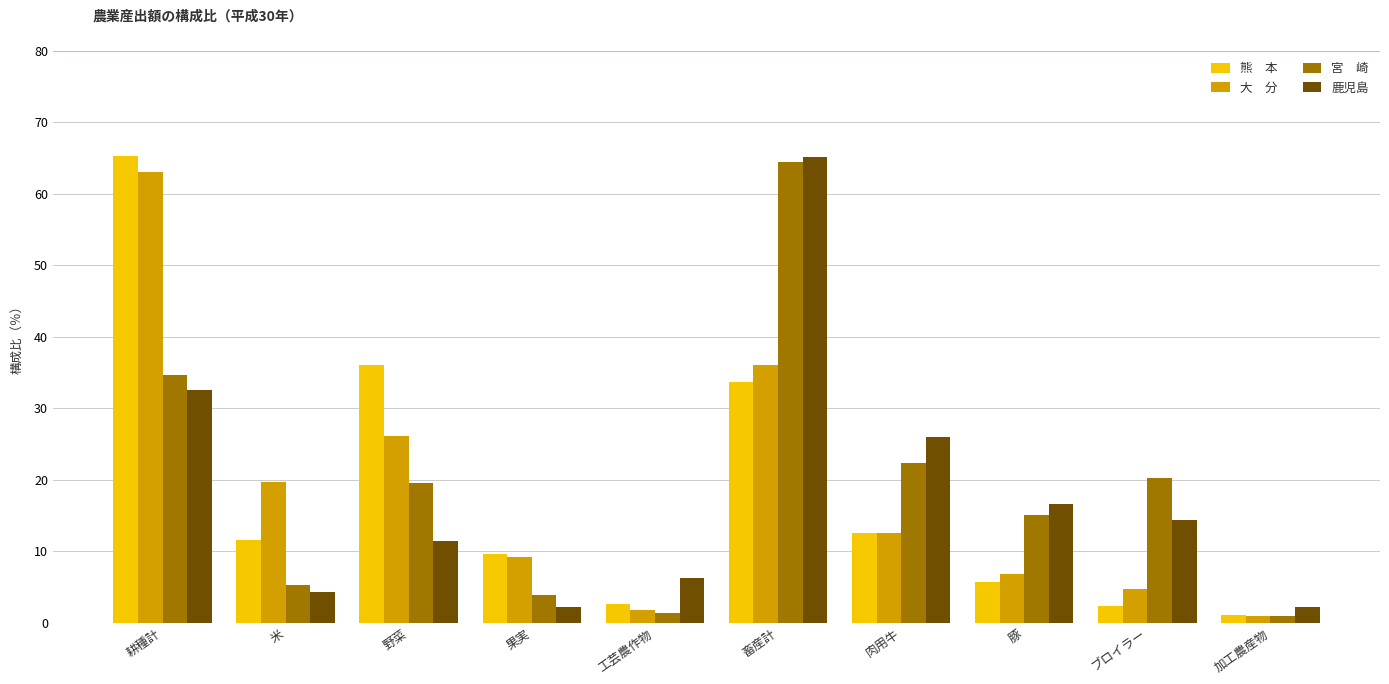

How many groups of bars are there?

10